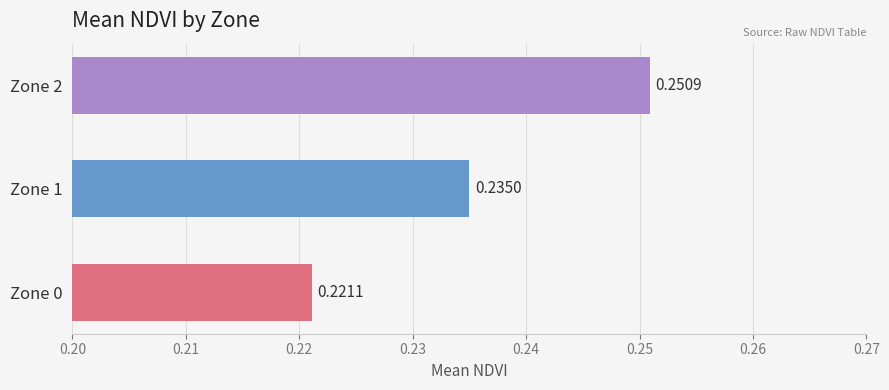

What is the sum of all values?

0.7